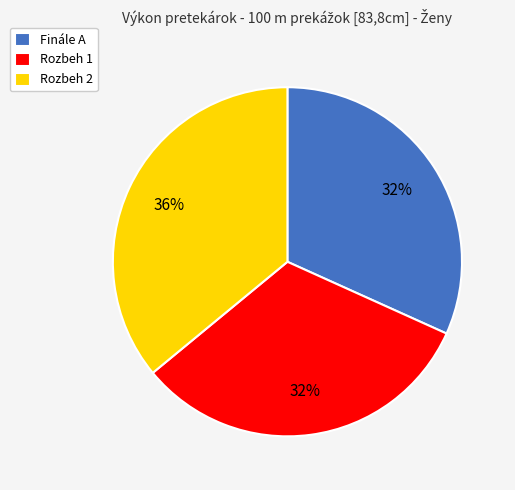

Is there a majority slice in this chart?

No